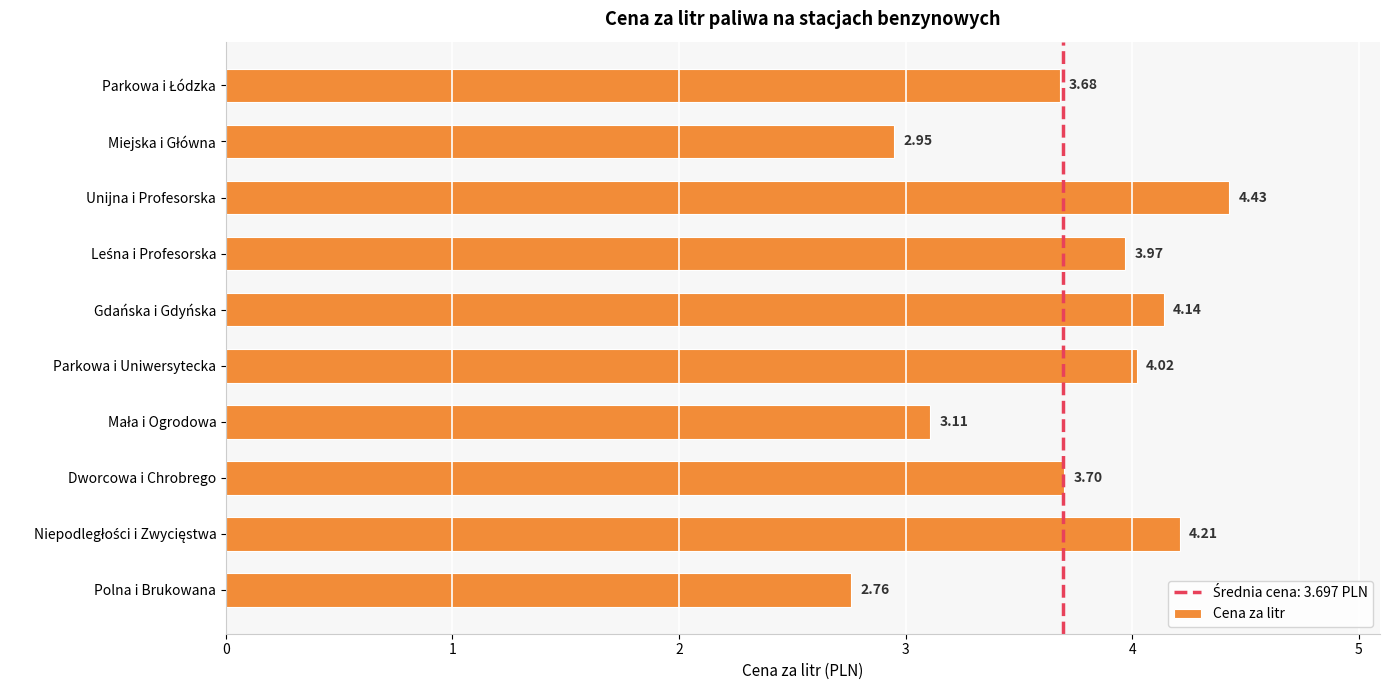

Which has a higher value, Parkowa i Uniwersytecka or Gdańska i Gdyńska?

Gdańska i Gdyńska